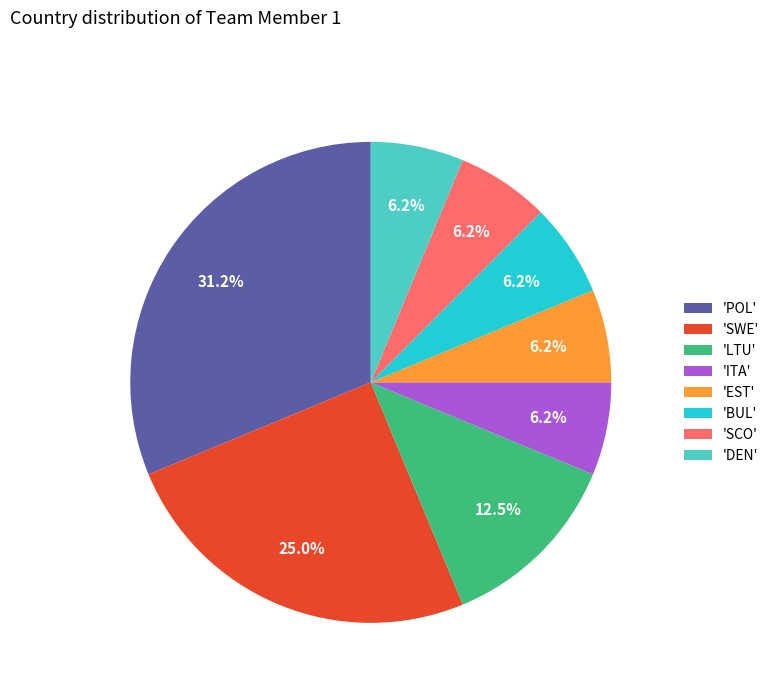

Is the sum of 'SCO' and 'LTU' greater than half?

No